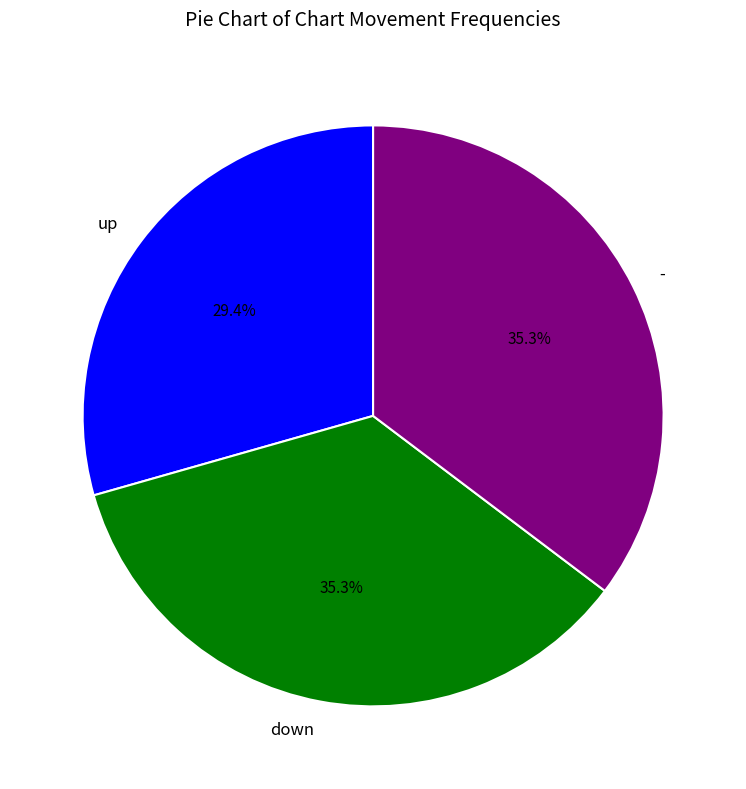

Is it true that down is 35% of the pie?

True